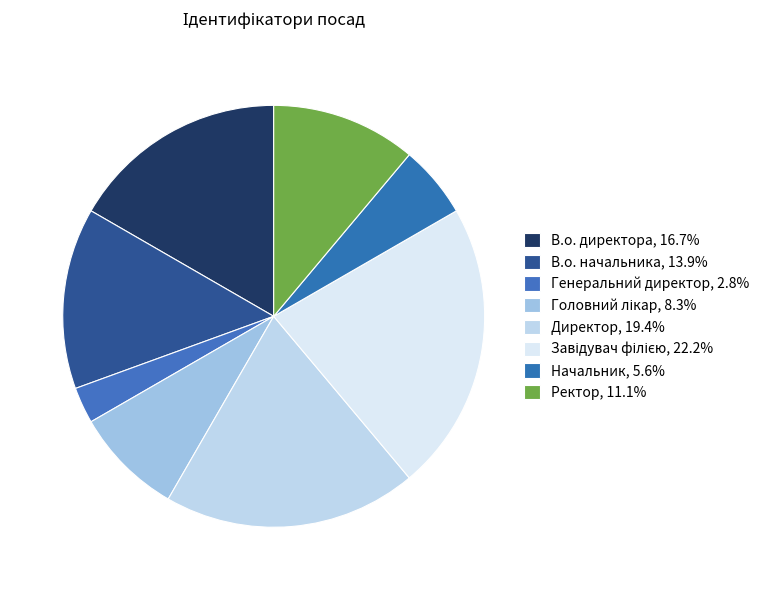

Count the number of slices in the pie.

8